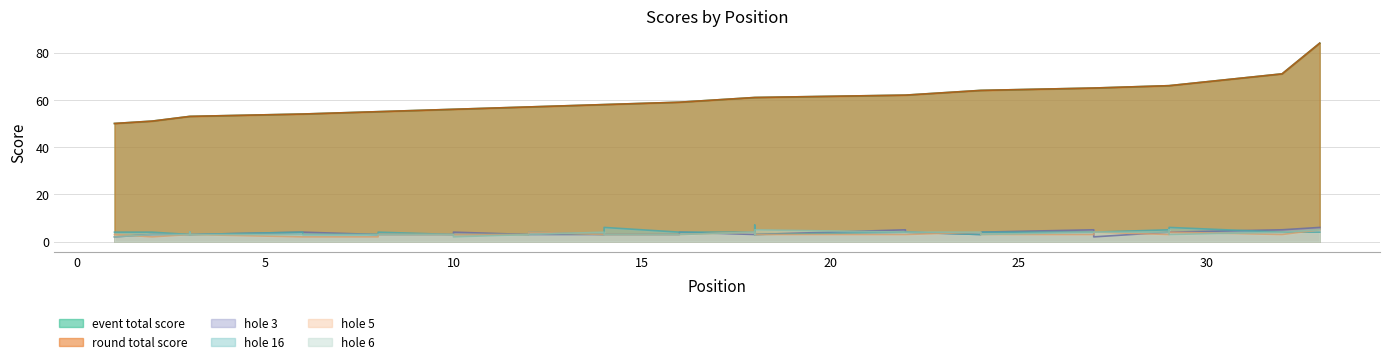

At 29, list the series in order from largest to smallest.

event_total_score, round_total_score, hole_16, hole_3, hole_6, hole_5